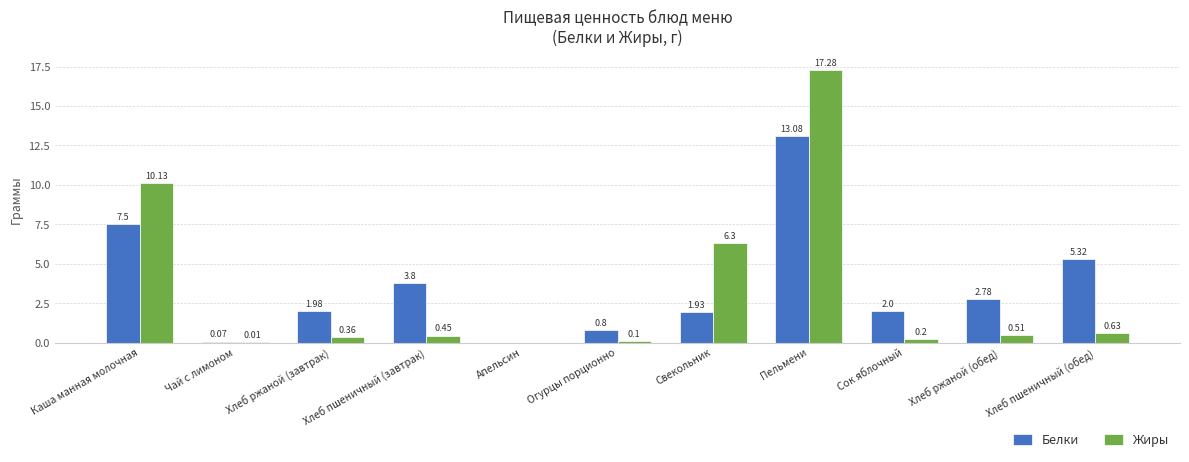

Between Сок яблочный and Хлеб ржаной (обед), which series saw the biggest shift?

Белки